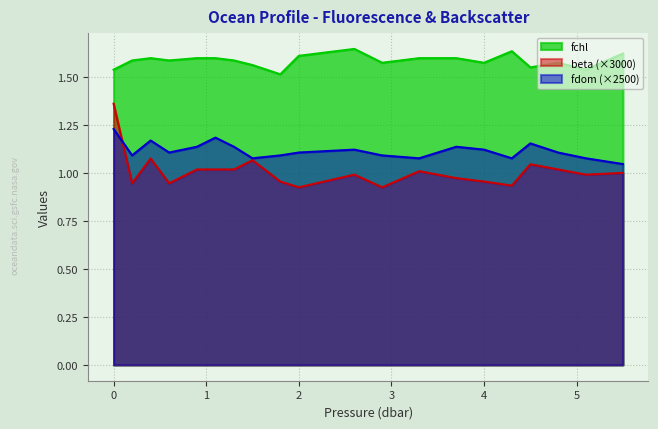

At which label is fchl closest to 1?

1.8